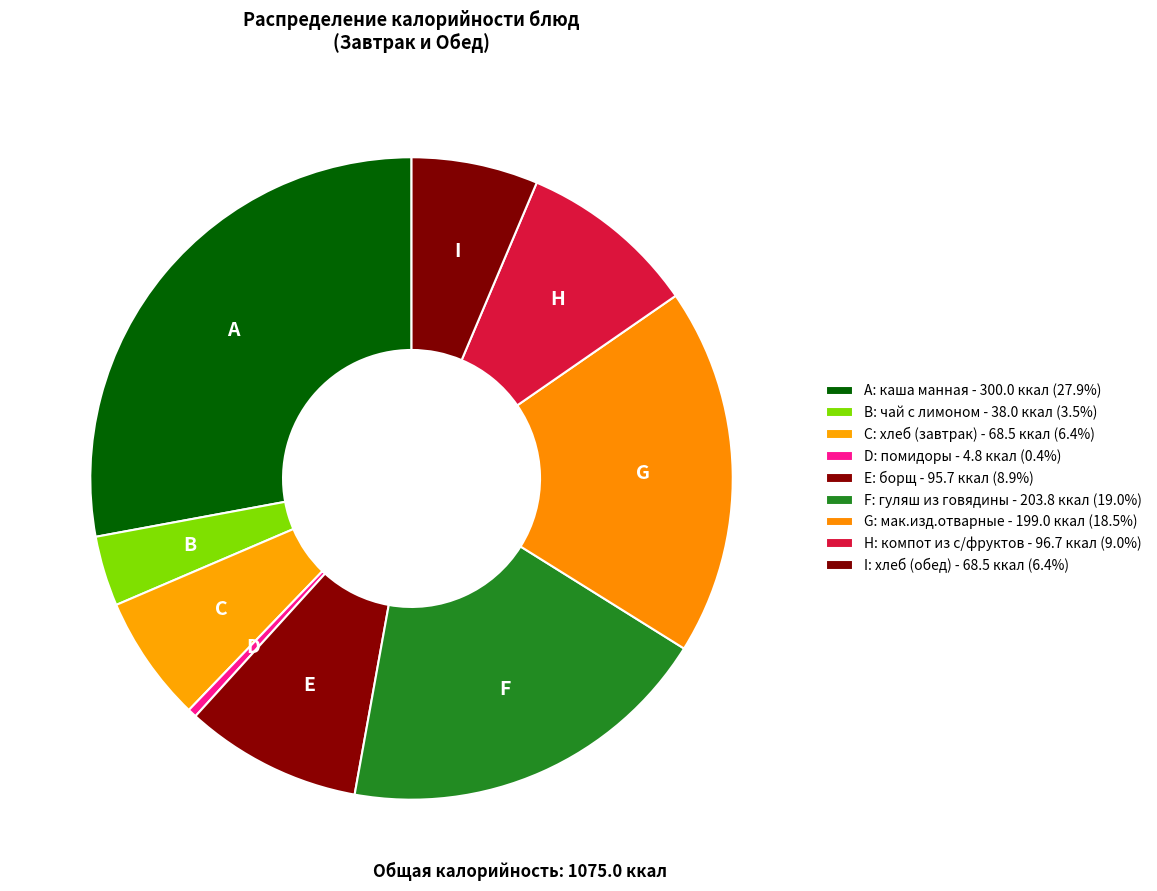

Does C represent more than half of the total?

No